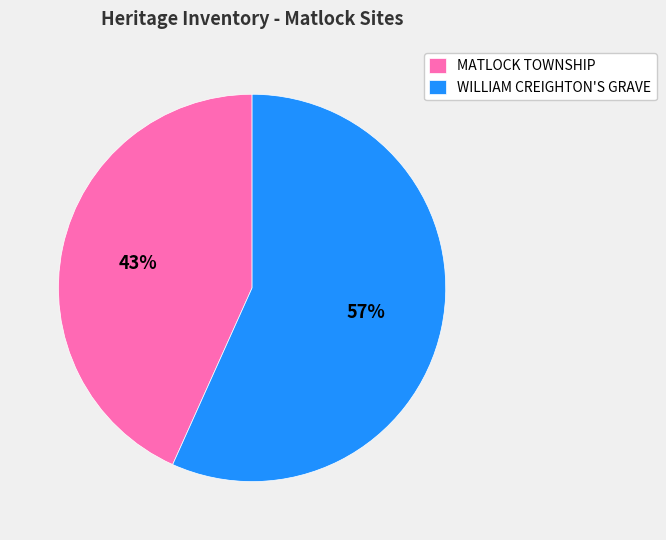

To the nearest percent, what percentage of the pie is WILLIAM CREIGHTON'S GRAVE?

57%